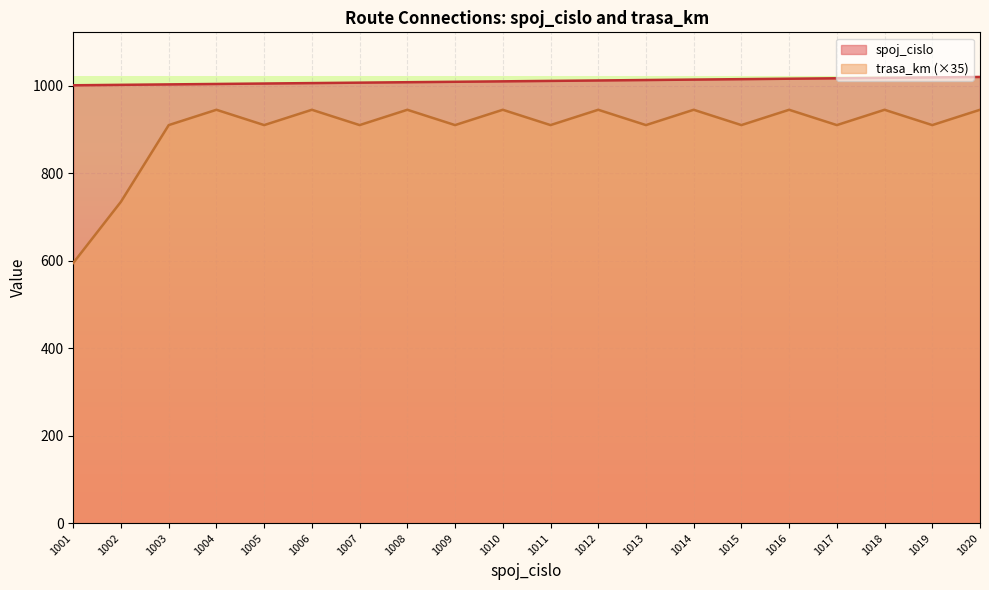

Rank the categories by spoj_cislo value from lowest to highest.

1001, 1002, 1003, 1004, 1005, 1006, 1007, 1008, 1009, 1010, 1011, 1012, 1013, 1014, 1015, 1016, 1017, 1018, 1019, 1020